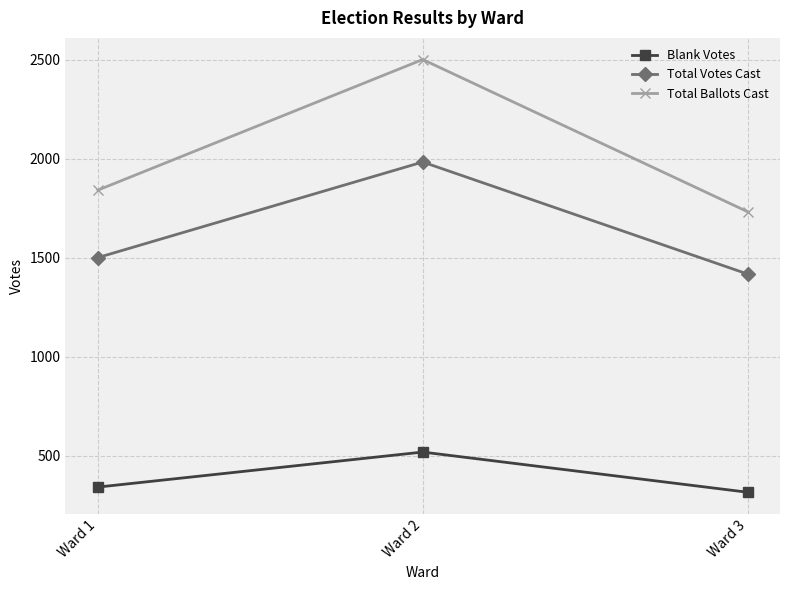

What are all the series names shown in the legend?

Blank Votes, Total Votes Cast, Total Ballots Cast